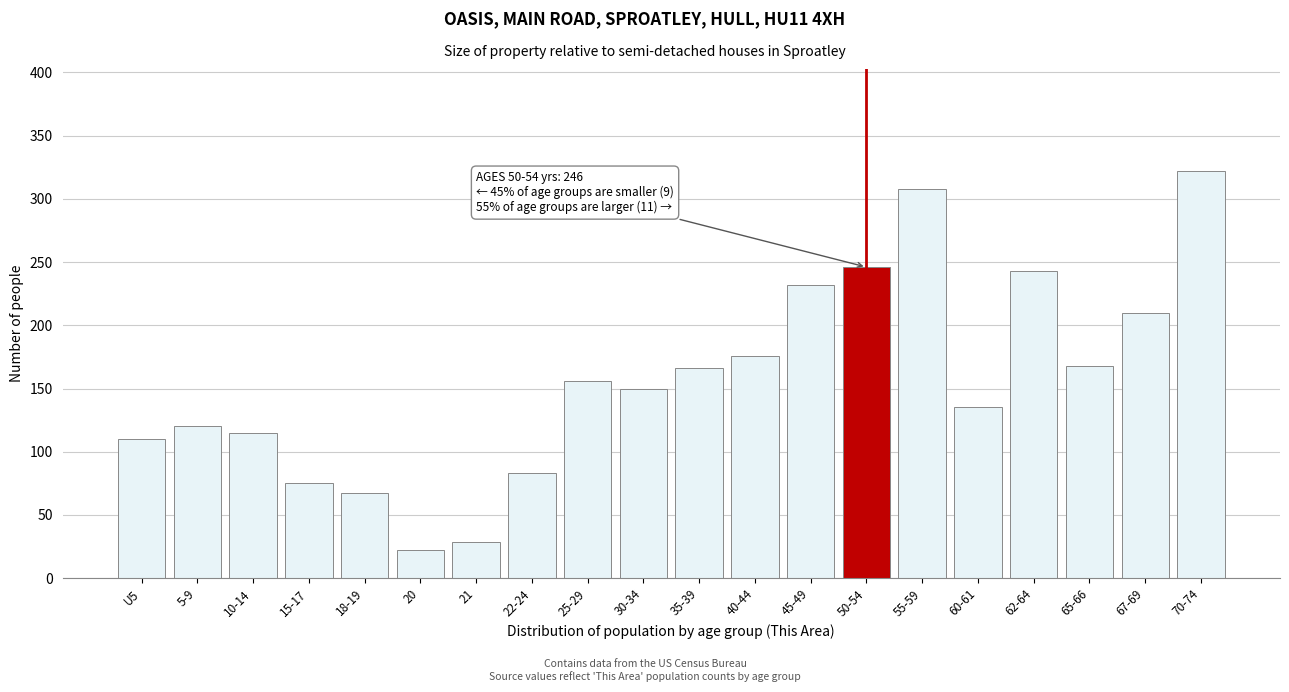

Reading left to right, what are all the values shown in this chart?

110	120	115	75	67	22	29	83	156	150	166	176	232	246	308	135	243	168	210	322